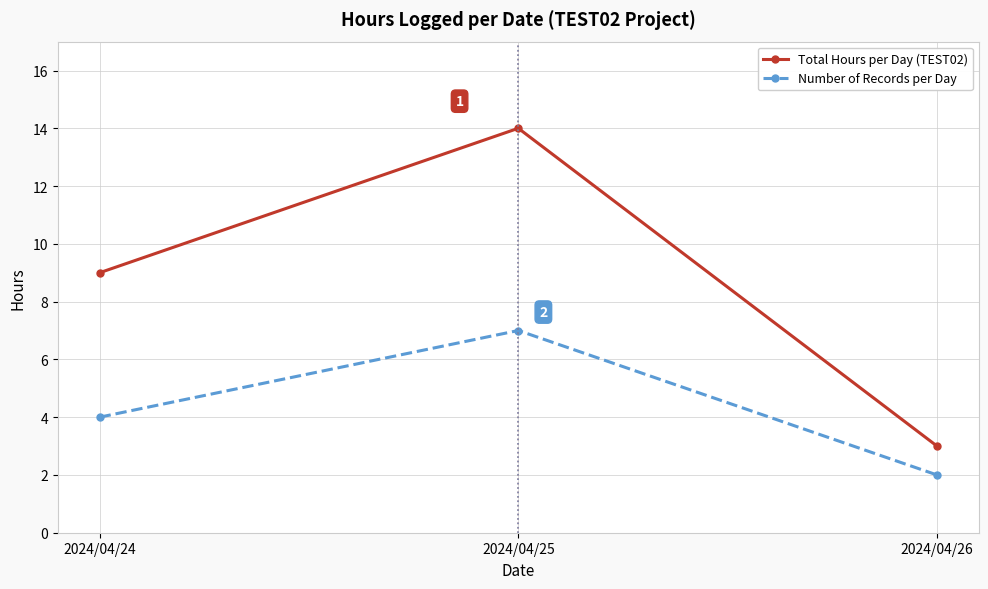

What is the value of the Number of Records per Day point at the 3rd from the left?

2